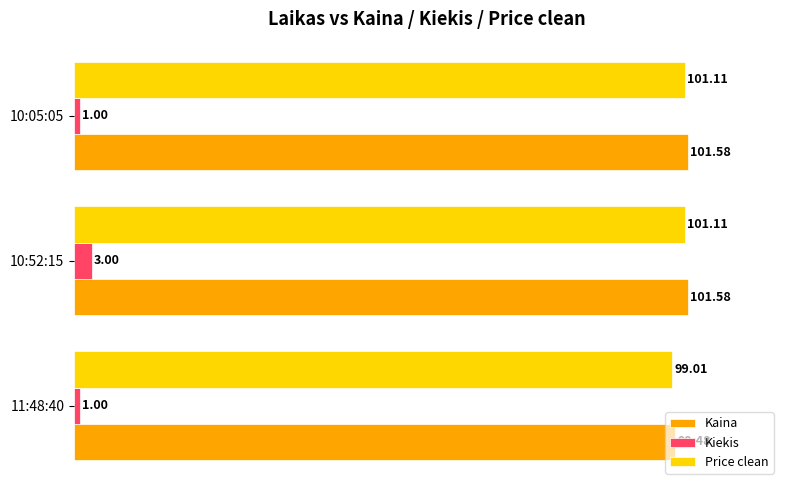

At 10:52:15, list the series in order from smallest to largest.

Kiekis, Price clean, Kaina